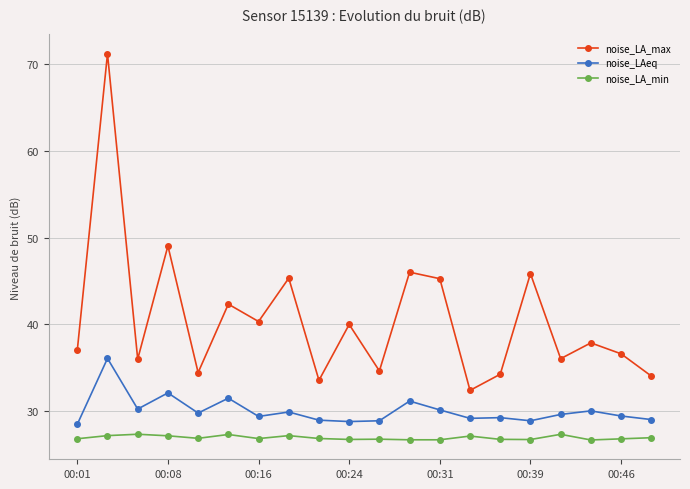

True or false: noise_LA_min has more than 2 interior local peaks.

True